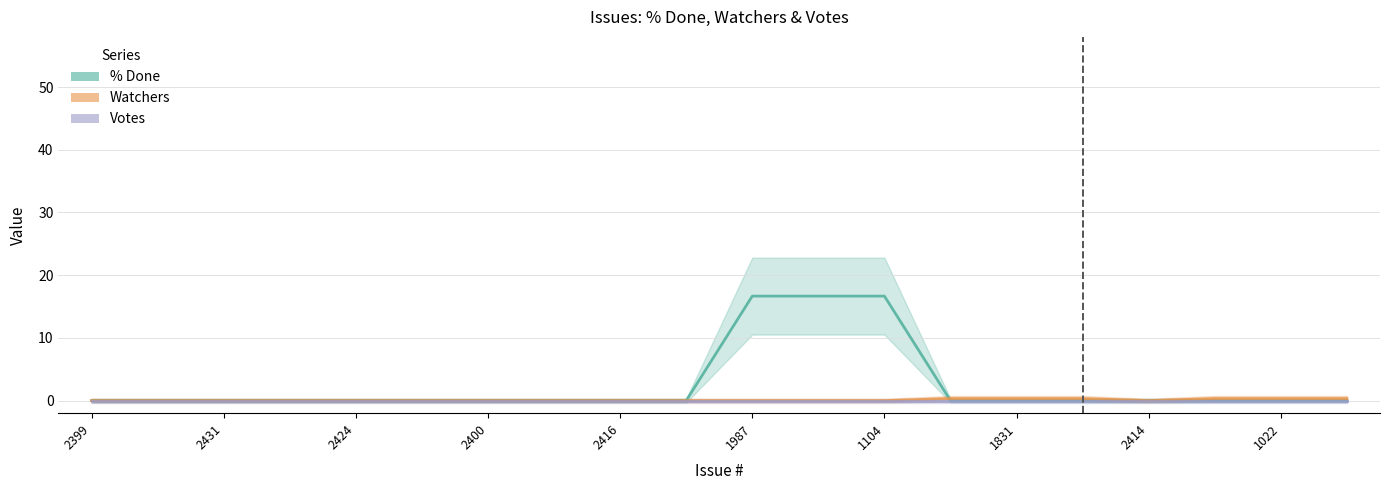

Is this an area chart (filled region under the line)?

No